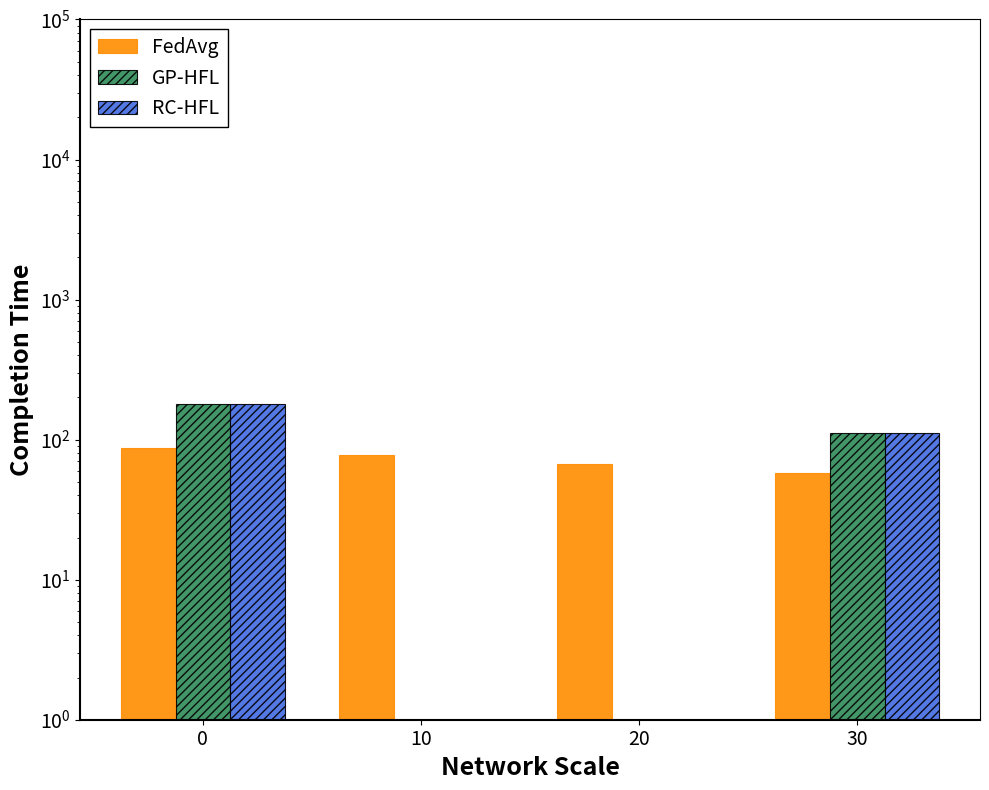

How many values in the RC-HFL series are below 111?

2